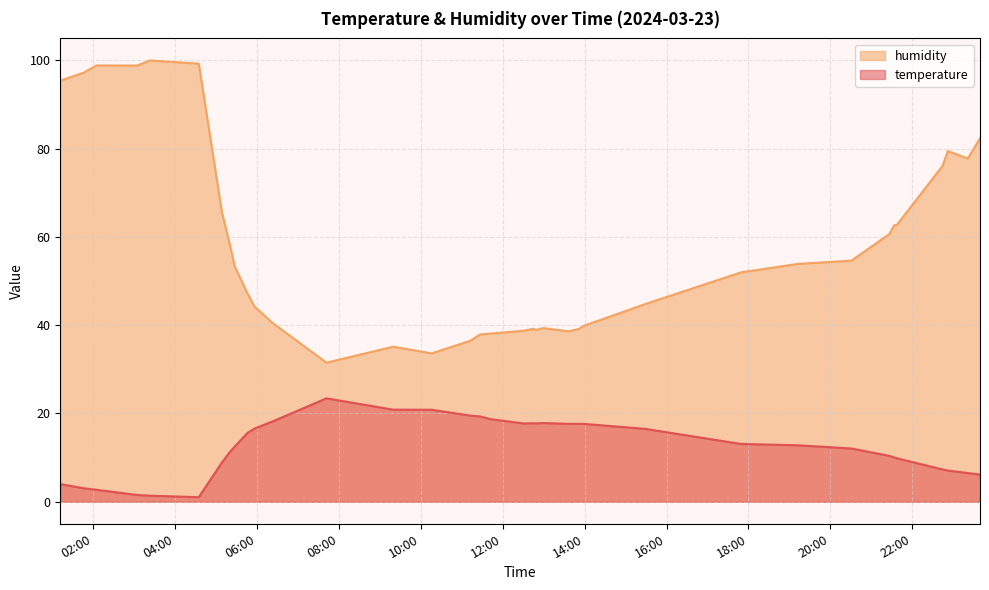

Which series has the largest range (max minus min)?

humidity